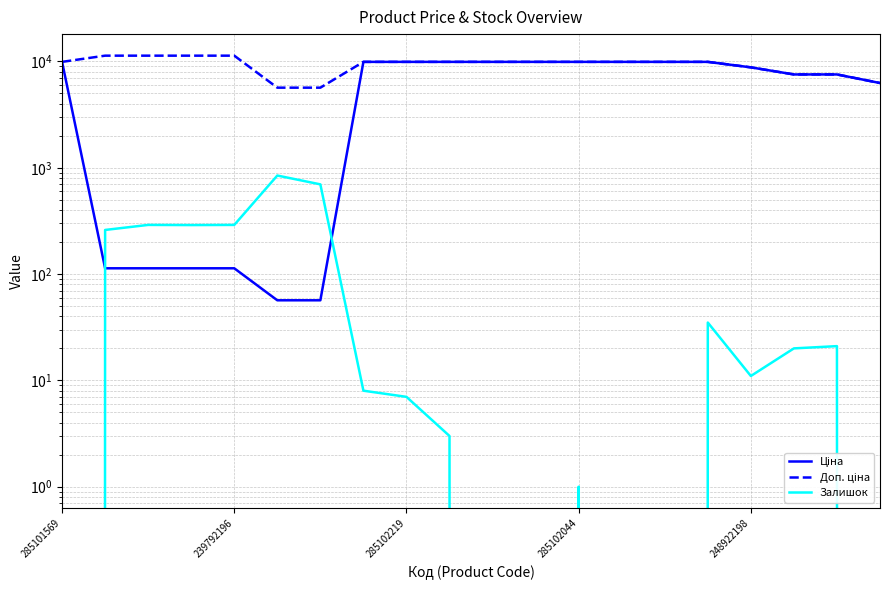

Which has a higher value, 7 or 5?

7